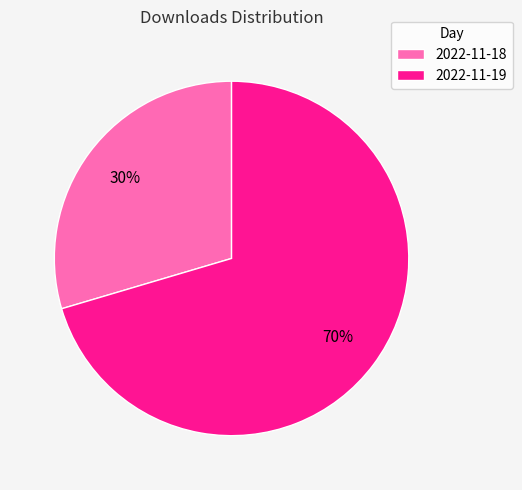

Which has a higher value, 2022-11-18 or 2022-11-19?

2022-11-19